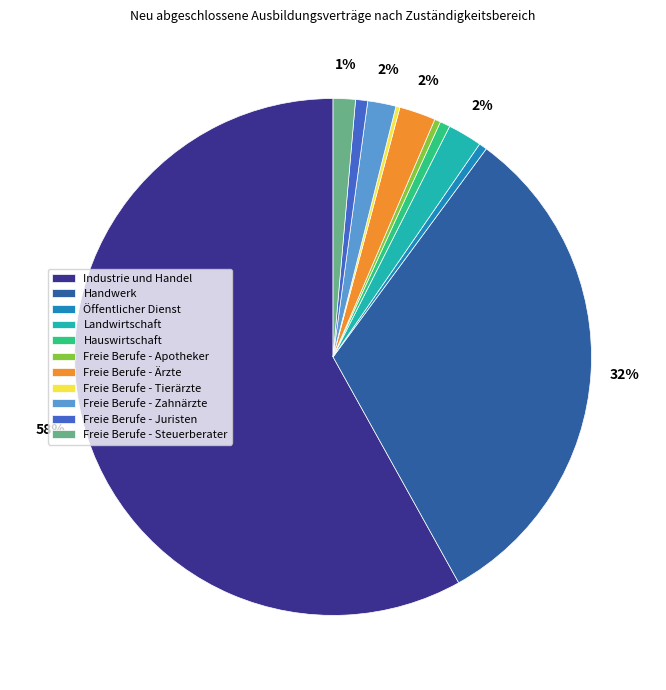

To the nearest percent, what portion does Industrie und Handel represent?

58%